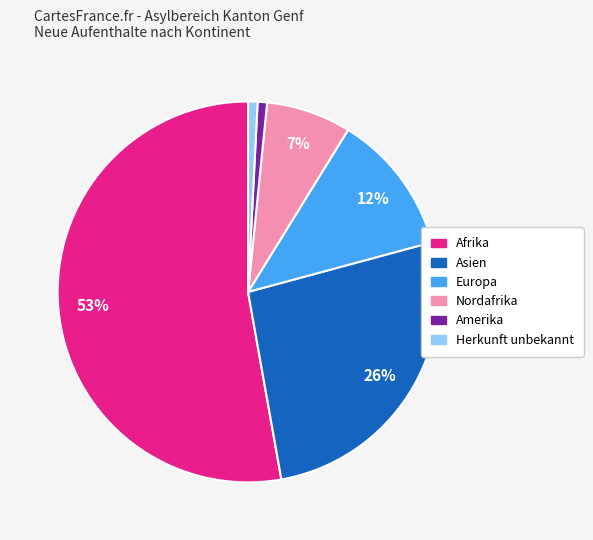

Which slice is the largest?

Afrika